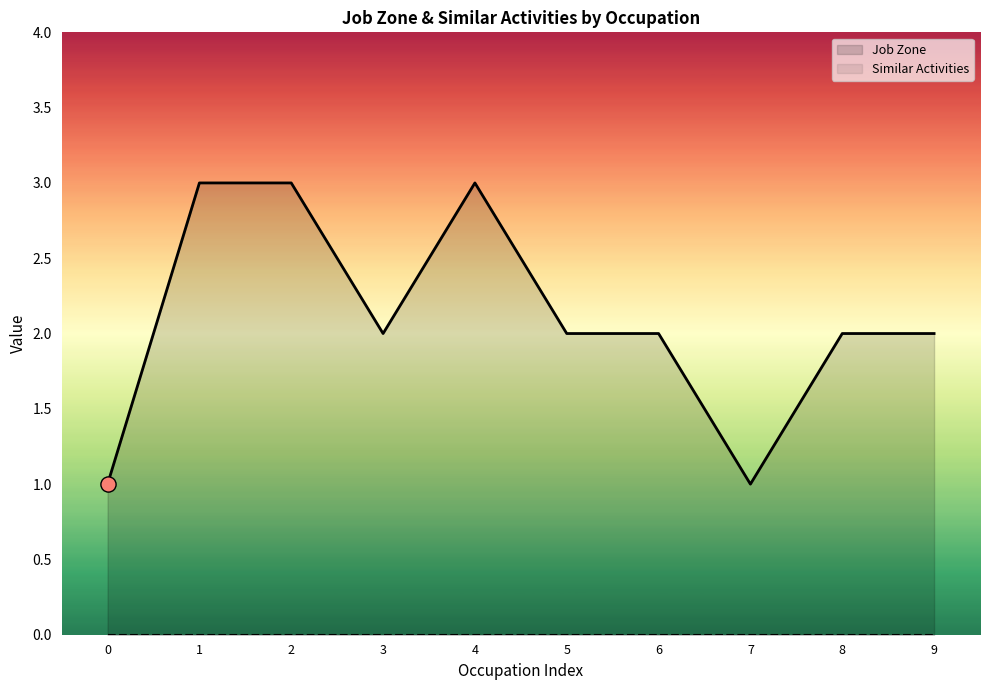

At how many categories does at least one series exceed 0?

10